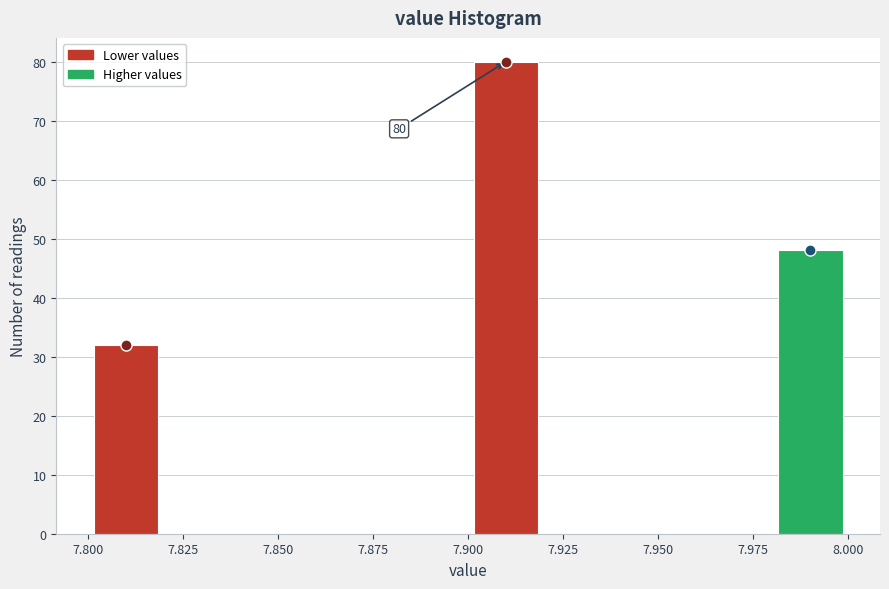

Which range on the x-axis has the tallest bar?

7.90 to 7.92